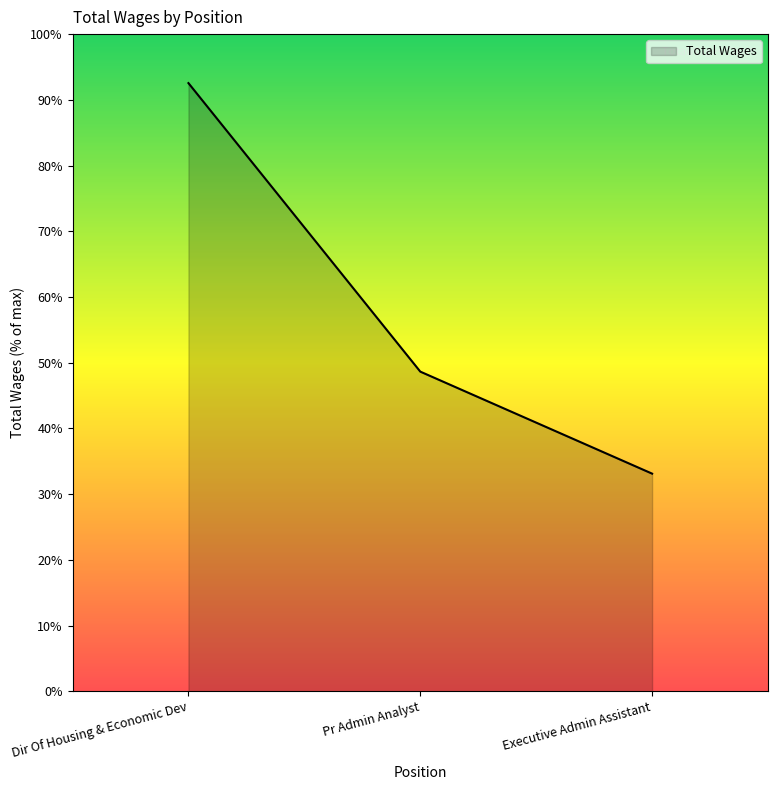

Rank the categories by value from lowest to highest.

Executive Admin Assistant, Pr Admin Analyst, Dir Of Housing & Economic Dev